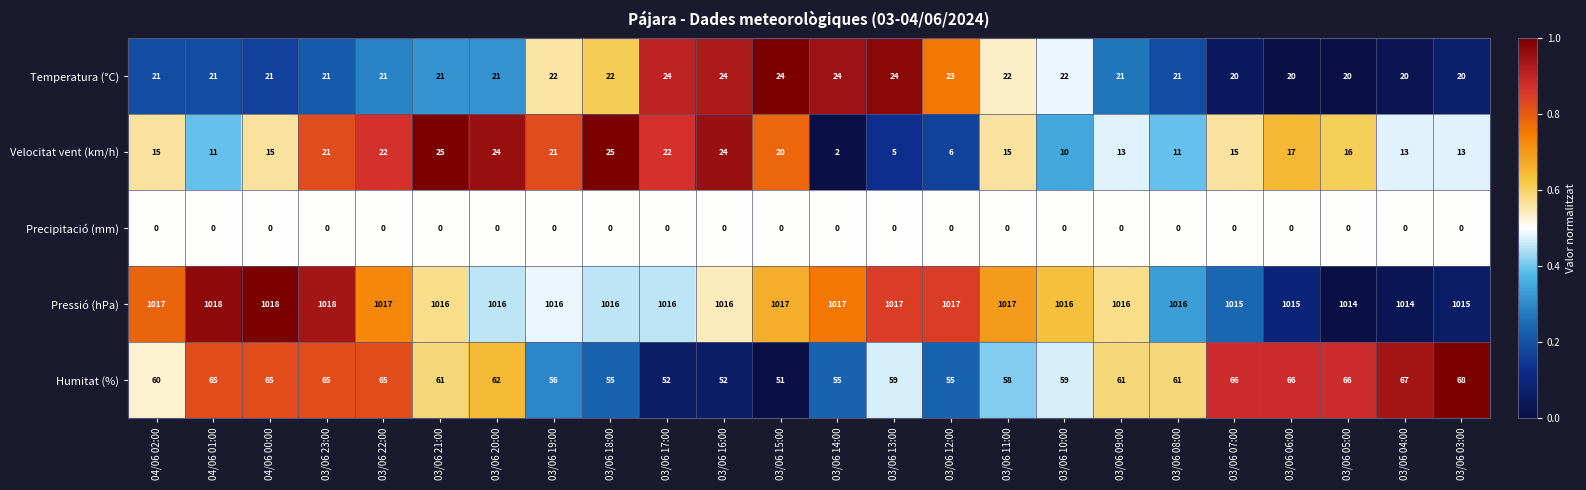

How many distinct data groups are displayed?

5